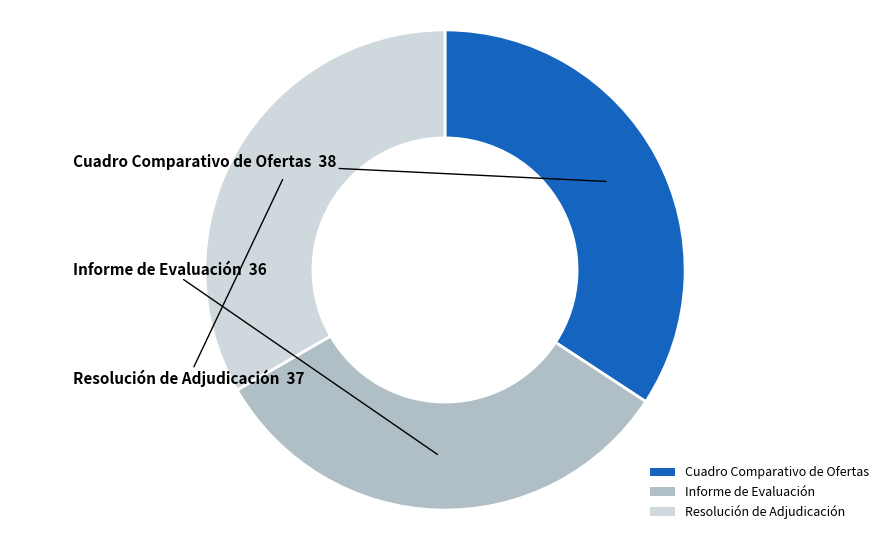

Rank the categories by value from highest to lowest.

Cuadro Comparativo de Ofertas, Resolución de Adjudicación, Informe de Evaluación